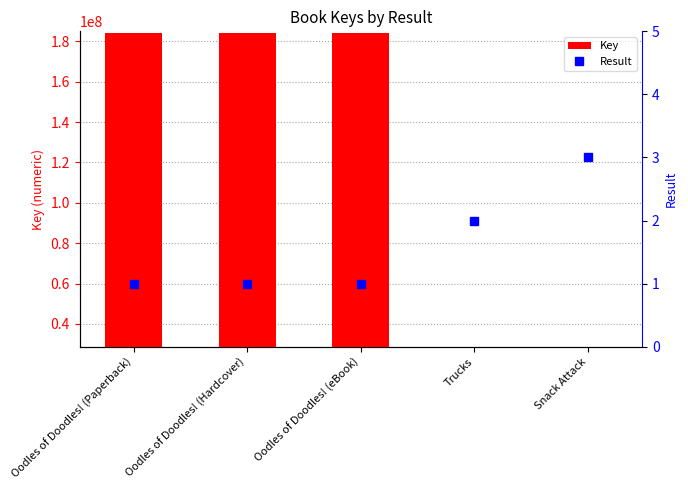

What position from the right is Snack Attack?

1